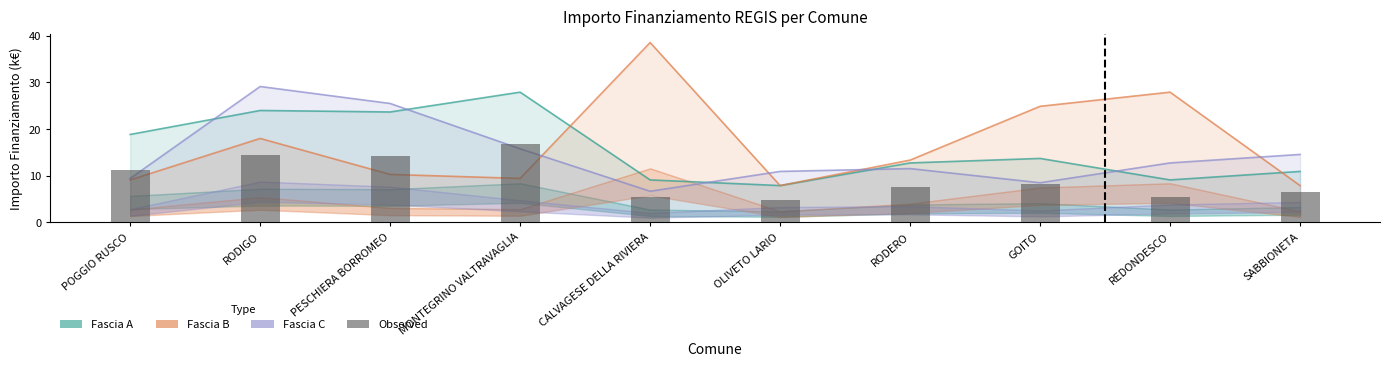

What is the average value?

9.5